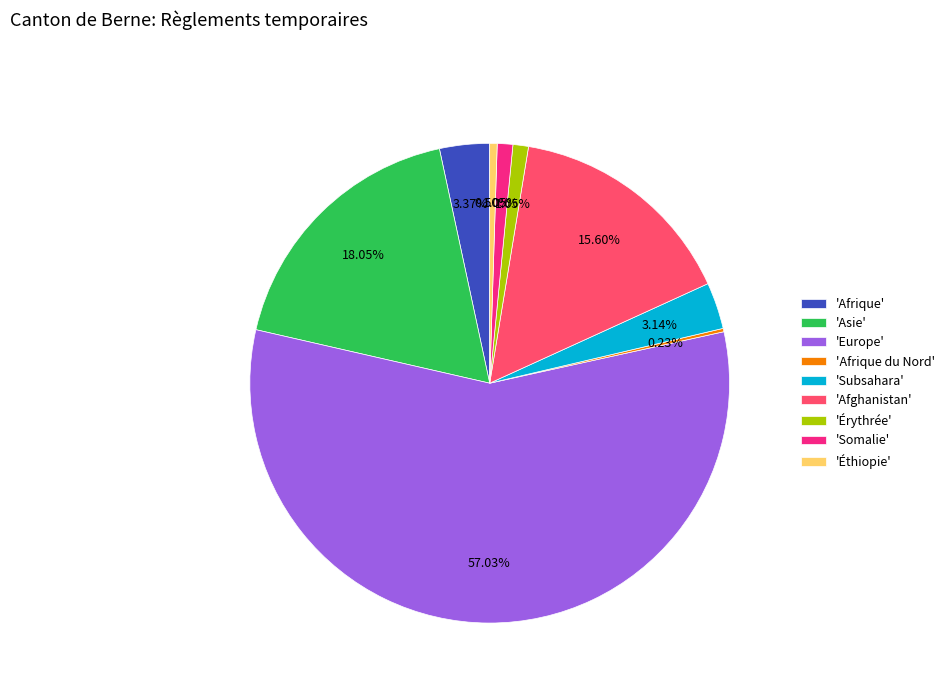

Is the sum of 'Subsahara' and 'Europe' greater than half?

Yes